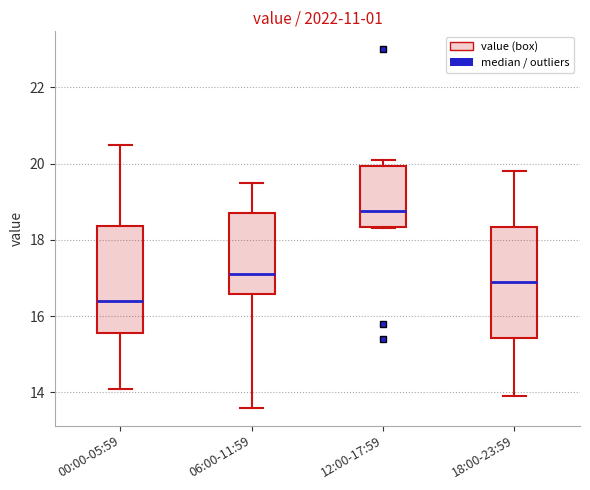

Reading left to right, transcribe this box plot: for each box, give where its median line is, the range the box spans, and where its two whiskers end, as read against the y-axis. The values are not printed on the chart, so give them approximately, as read against the axis.

00:00-05:59: median 16.4, box 15.6 to 18.4, whiskers 14.2 to 20.6
06:00-11:59: median 17.2, box 16.6 to 18.8, whiskers 13.6 to 19.6
12:00-17:59: median 18.8, box 18.4 to 20.0, whiskers 18.4 to 20.2
18:00-23:59: median 17.0, box 15.4 to 18.4, whiskers 14.0 to 19.8